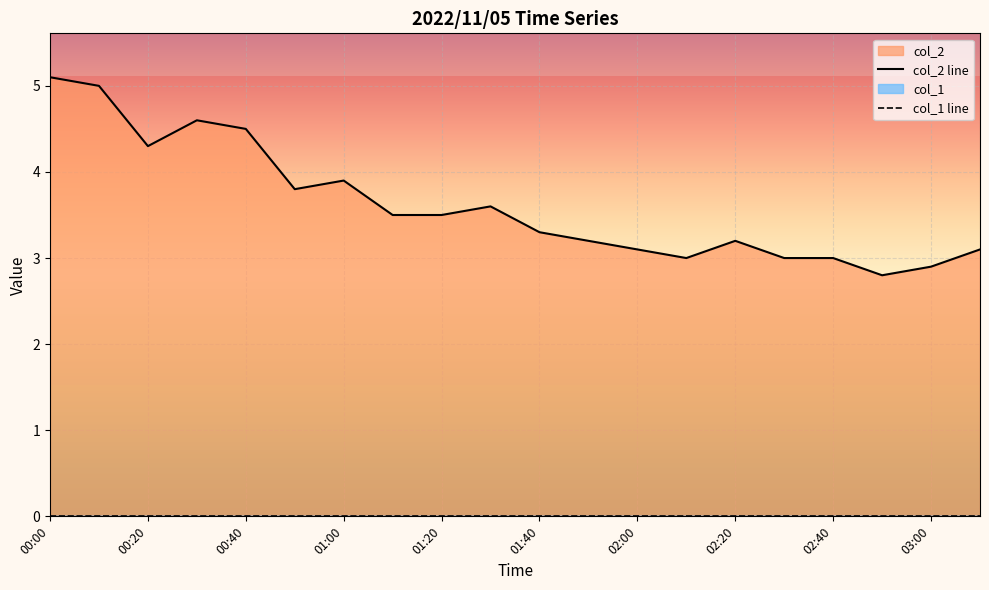

List the labels in order of value, largest first.

00:00, 00:10, 00:30, 00:40, 00:20, 01:00, 00:50, 01:30, 01:10, 01:20, 01:40, 01:50, 02:20, 02:00, 03:10, 02:10, 02:30, 02:40, 03:00, 02:50